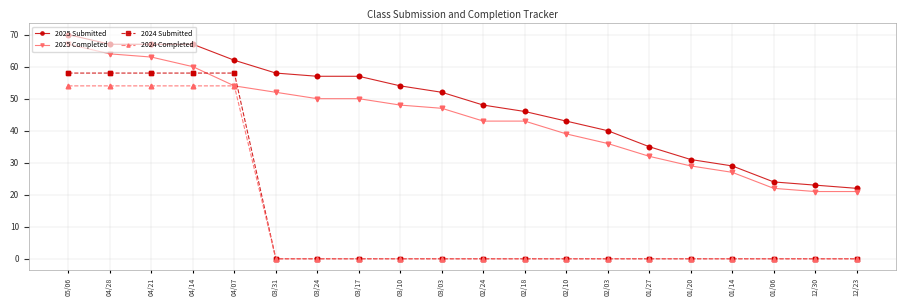

What is the difference between the highest and lowest values at 05/06?

16